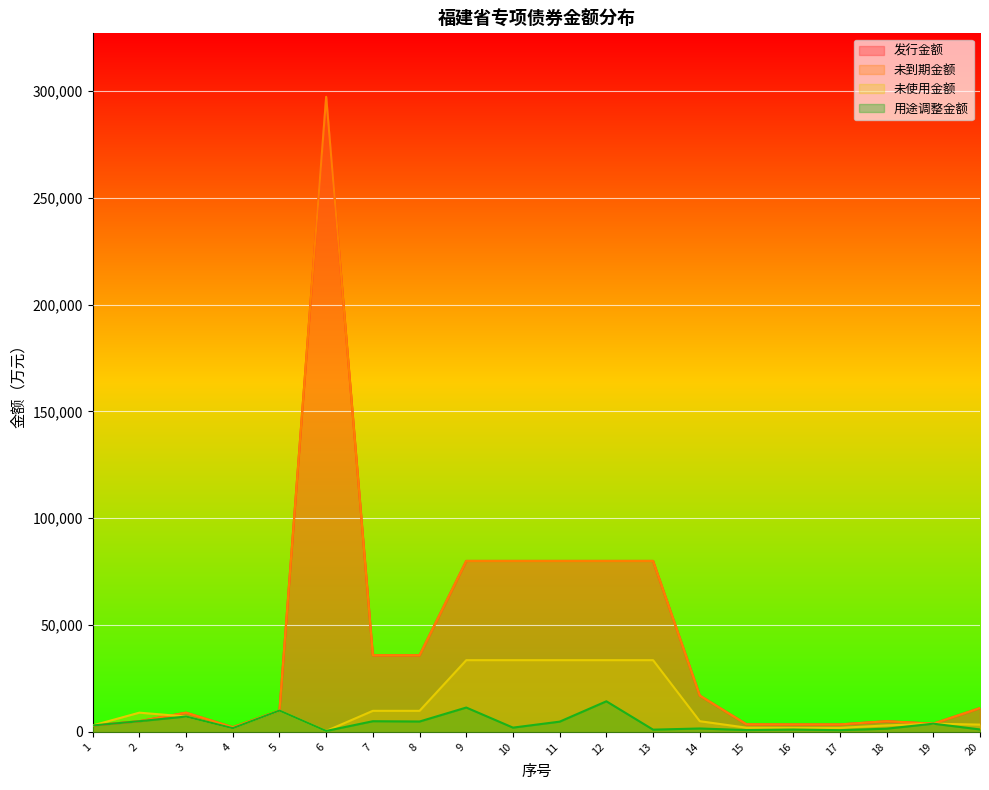

Reading right to left, what are all the values shown in this chart?

发行金额: 11150.0	3850.0	5000.0	3500.0	3500.0	3550.0	17000.0	80000.0	80000.0	80000.0	80000.0	80000.0	35872.0	35872.0	297183.0	10000.0	2182.0	9000.0	5000.0	3000.0
未到期金额: 11150.0	3850.0	5000.0	3500.0	3500.0	3550.0	17000.0	80000.0	80000.0	80000.0	80000.0	80000.0	35872.0	35872.0	297183.0	10000.0	2182.0	9000.0	5000.0	3000.0
未使用金额: 3409.0	3850.0	3039.1	1900.0	1900.0	1985.7	5004.6	33572.0	33572.0	33572.0	33572.0	33572.0	9864.0	9864.0	437.0	10000.0	1742.0	7200.0	9000.0	3000.0
用途调整金额: 1150.0	3850.0	1500.0	800.0	1100.0	850.0	1600.0	1050.0	14322.0	4800.0	2000.0	11400.0	4864.0	5000.0	437.0	10000.0	1742.0	7200.0	5000.0	3000.0